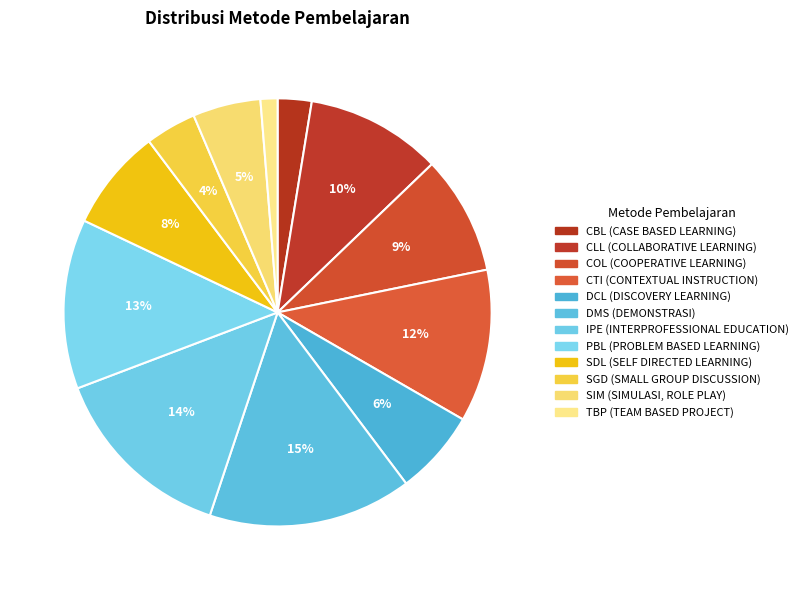

To the nearest percent, what is the average slice percentage?

8%